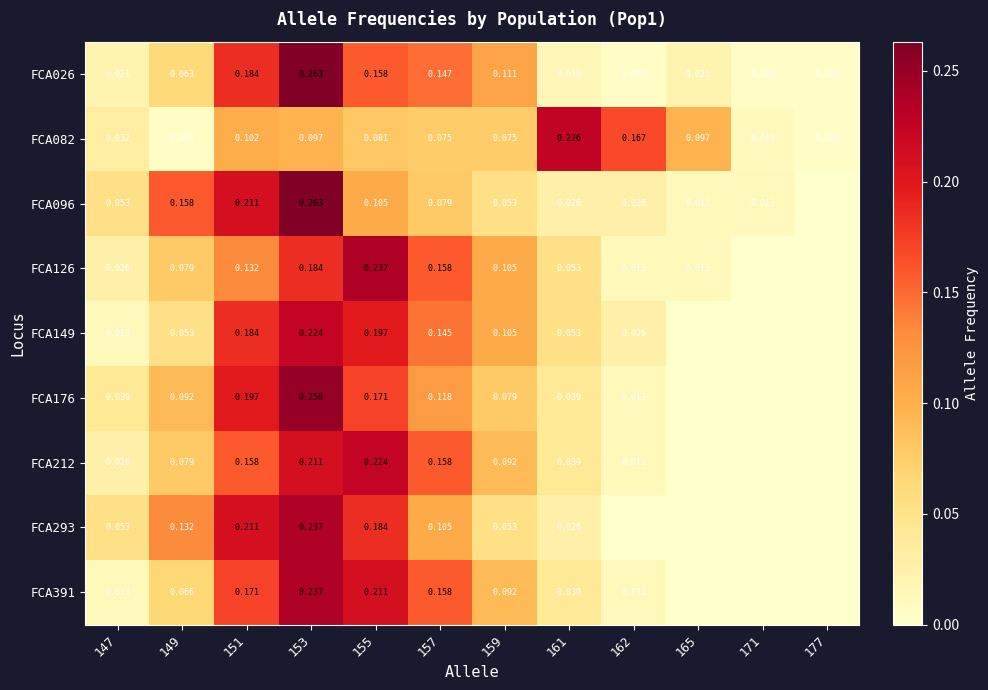

Rank the categories by FCA096 value from highest to lowest.

153, 151, 149, 155, 157, 147, 159, 161, 162, 165, 171, 177